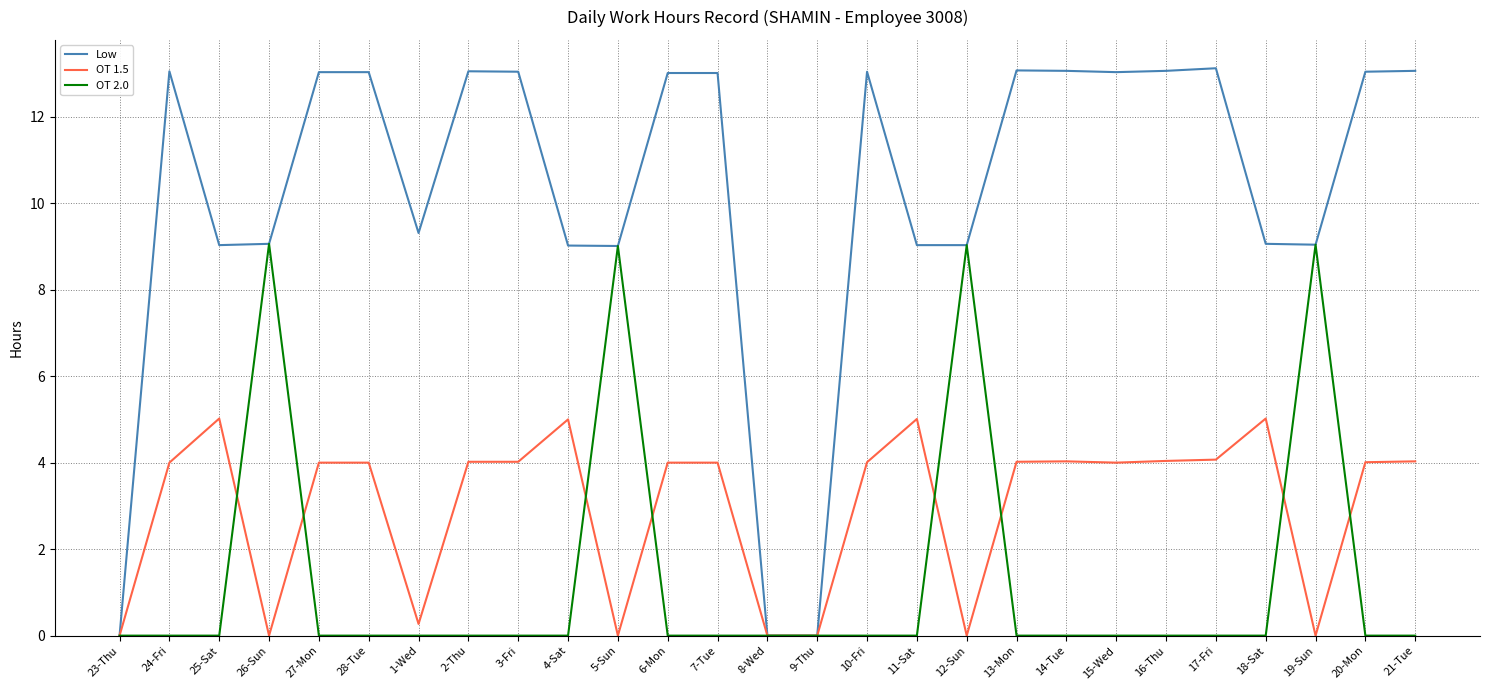

What is the highest value of the OT 2.0 series?

9.1